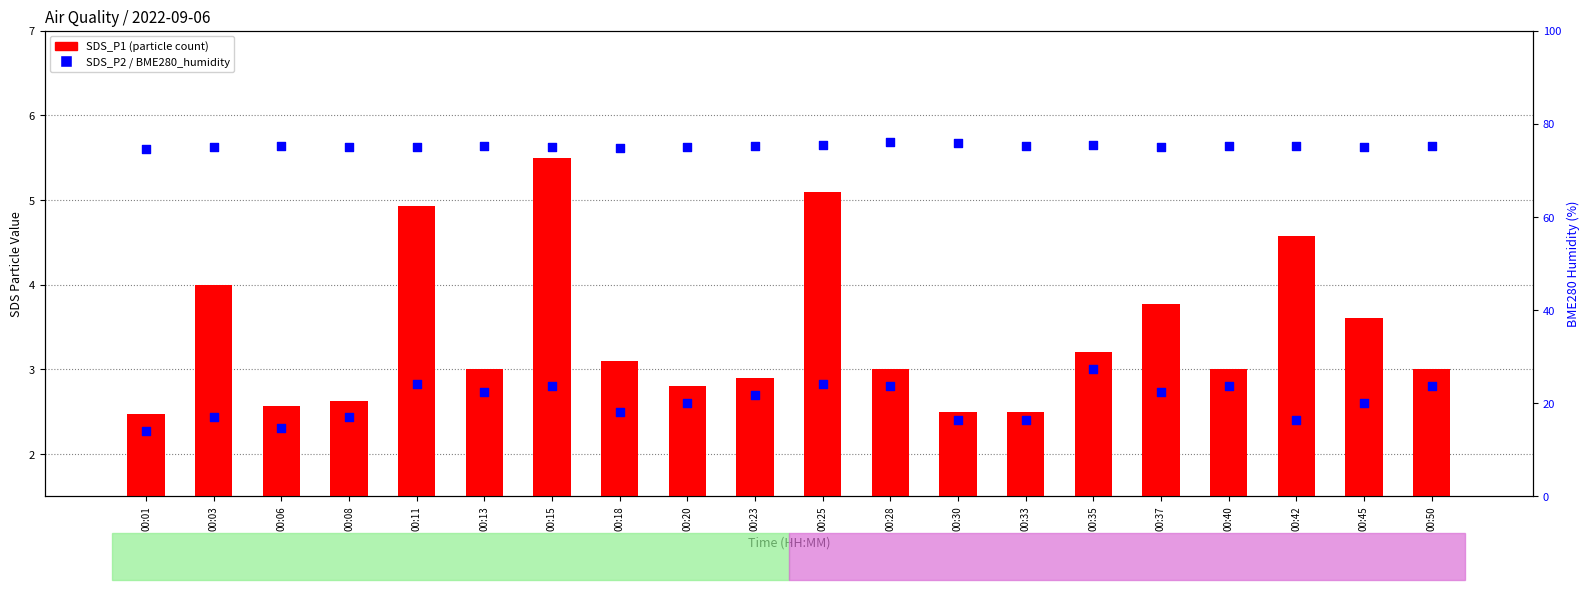

Which series has the largest total across all categories?

BME280_humidity